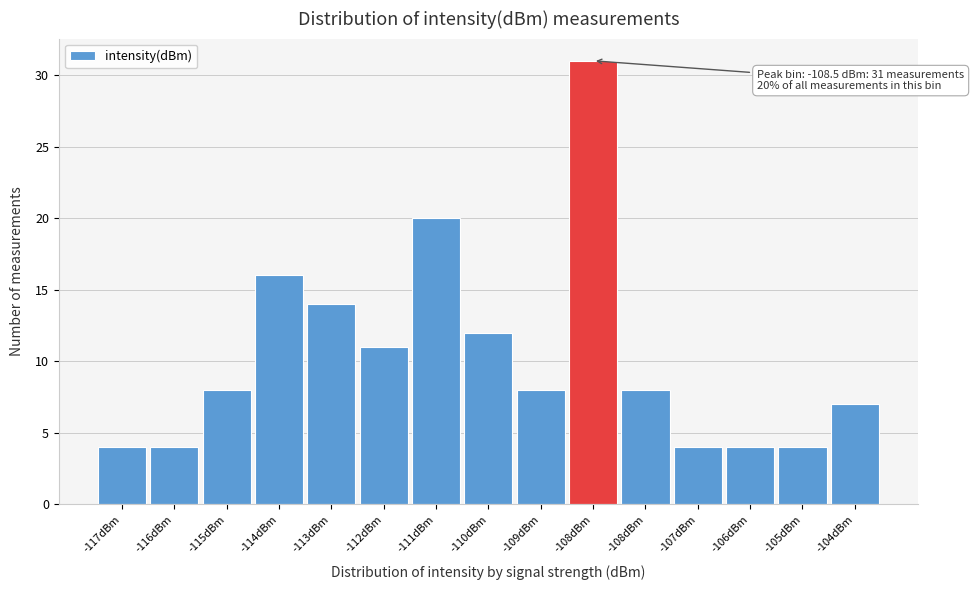

Does the chart contain any negative values?

No